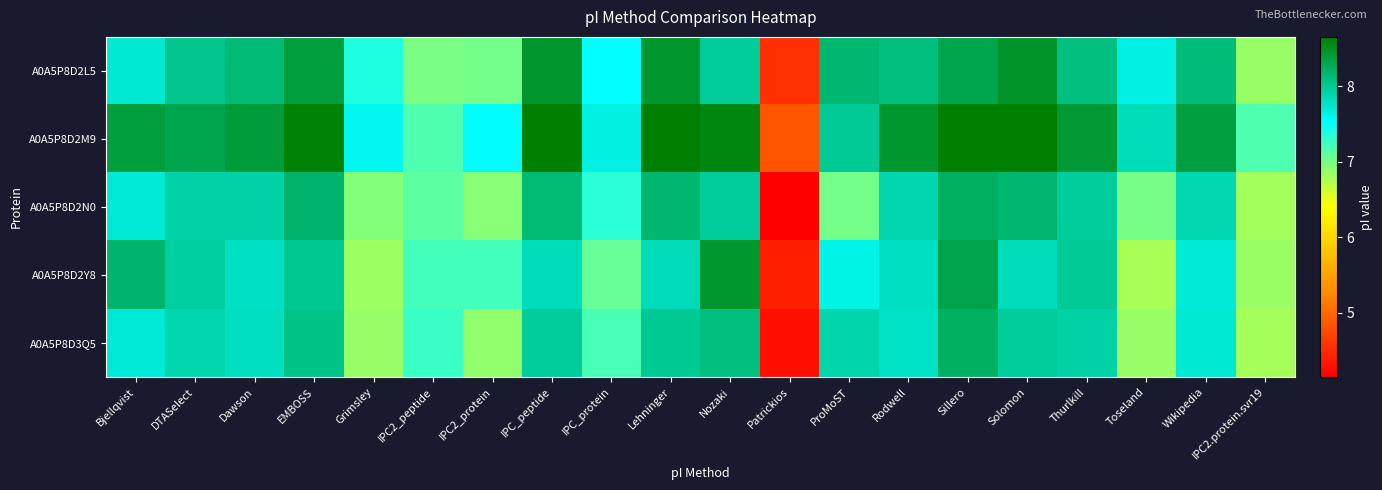

Between Patrickios and EMBOSS, which is larger?

EMBOSS